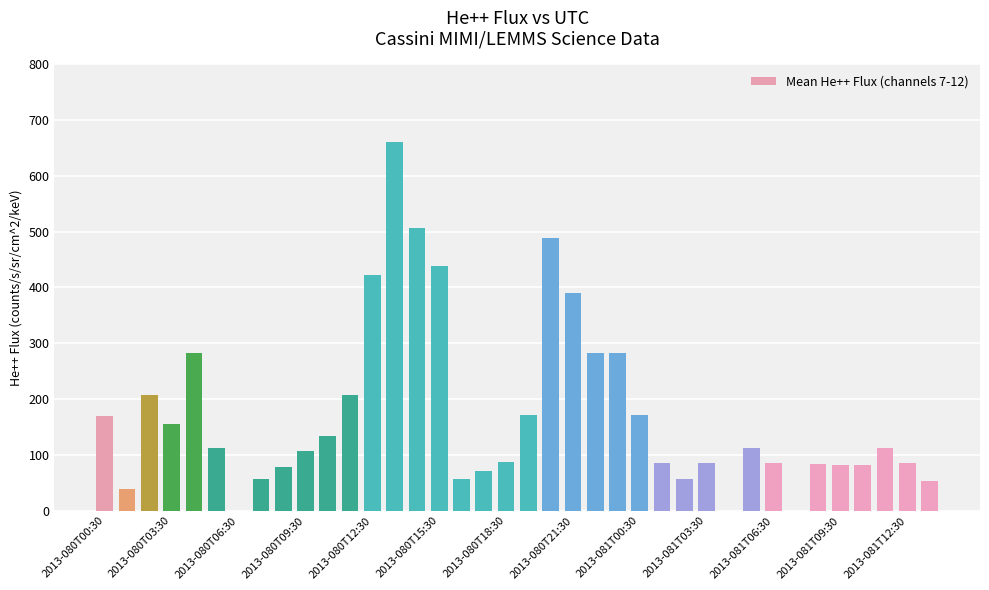

What is the greatest value displayed?

660.0